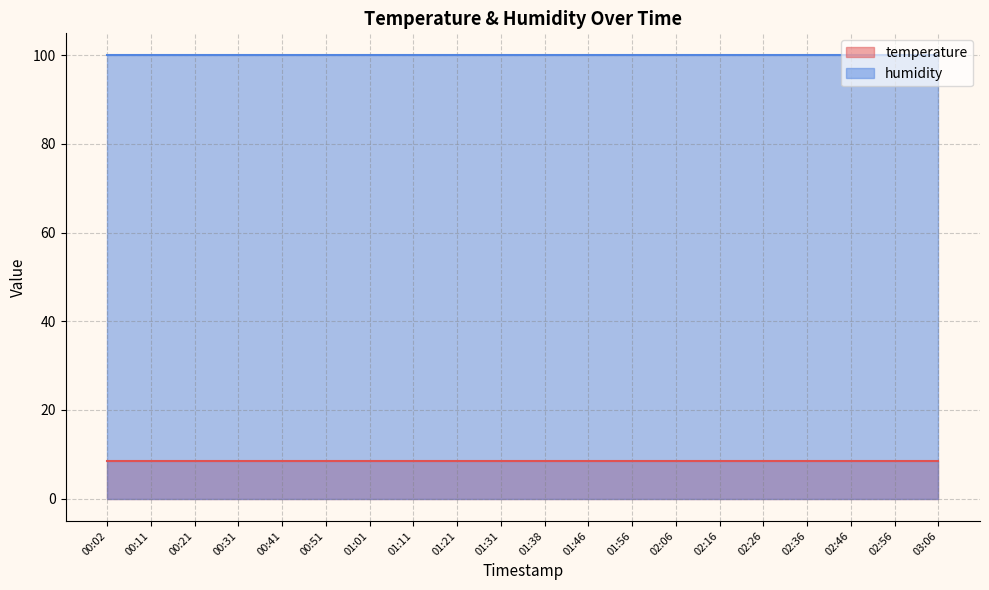

What is the sum of all temperature values?

172.0